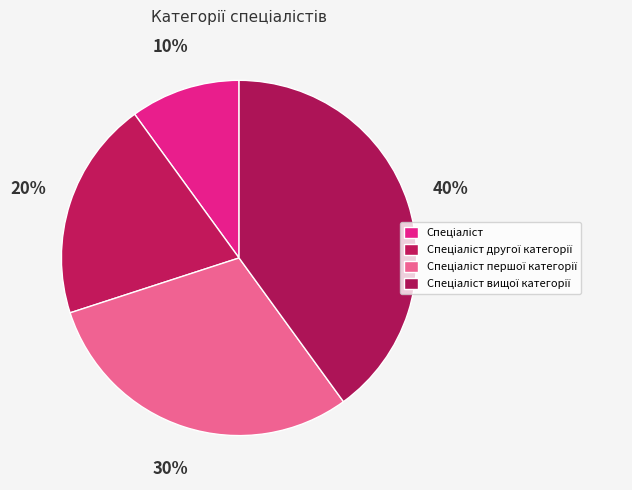

How many slices are in this pie chart?

4